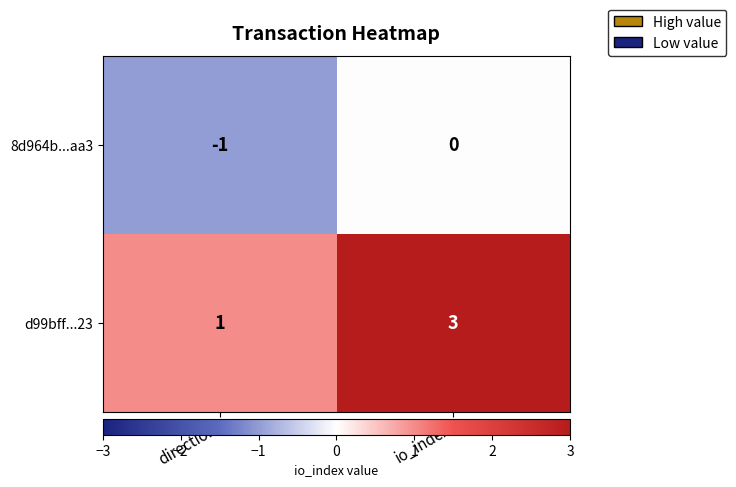

What is the sum of all d99bff...23 values?

4